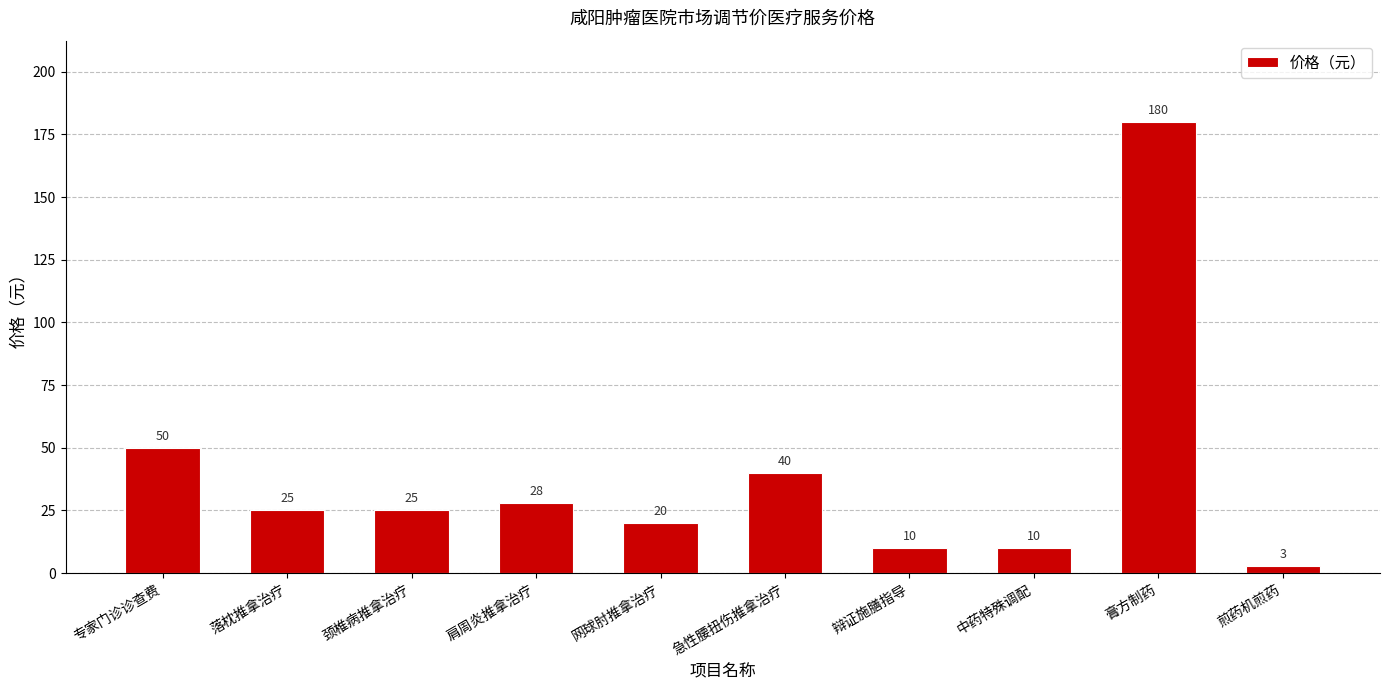

What is the value of the 1st bar from the left?

50